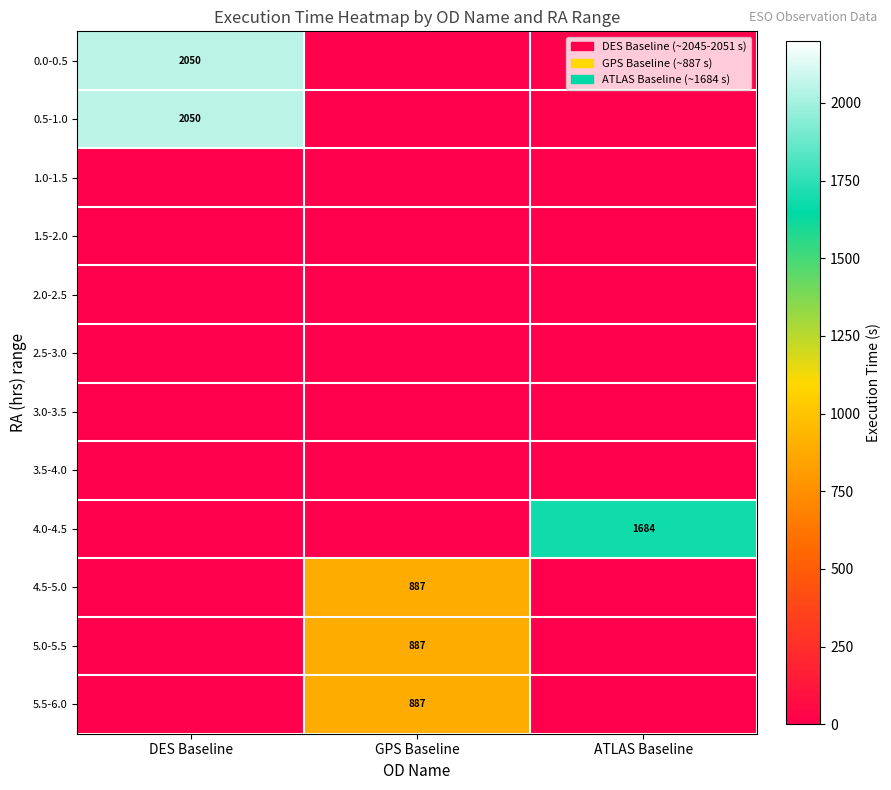

What is the sum of all 4.0-4.5 values?

1684.0